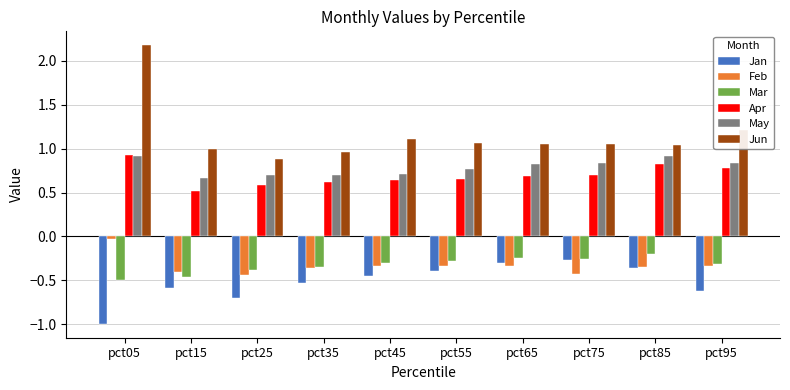

Count the number of categories in the chart.

10